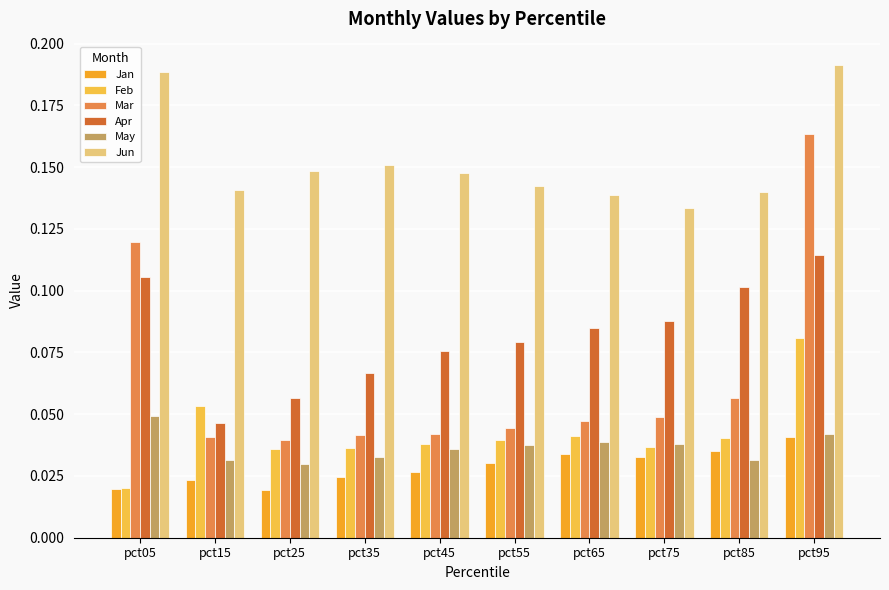

Which category has the highest value across all series?

pct95